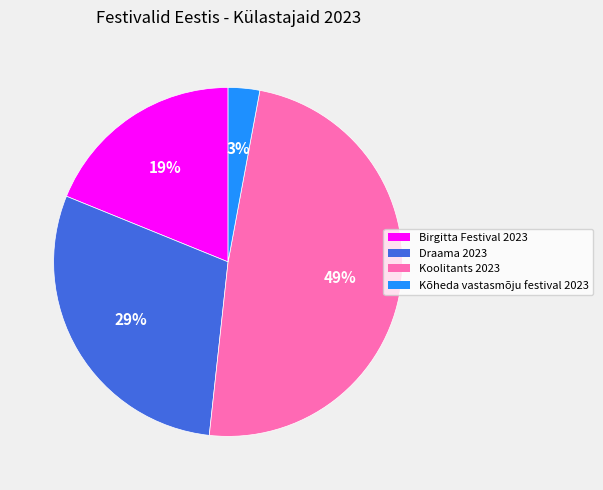

To the nearest percent, what is the combined percentage of Draama 2023 and Koolitants 2023?

78%